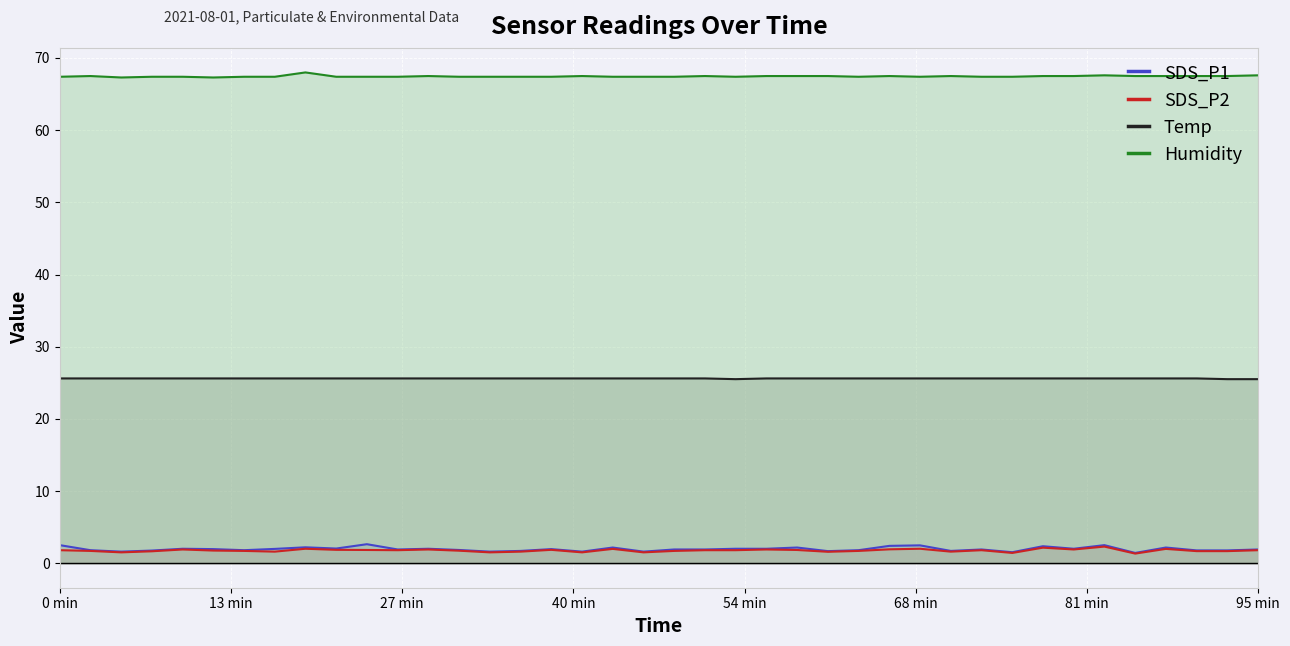

Which series has the widest spread of values?

SDS_P1